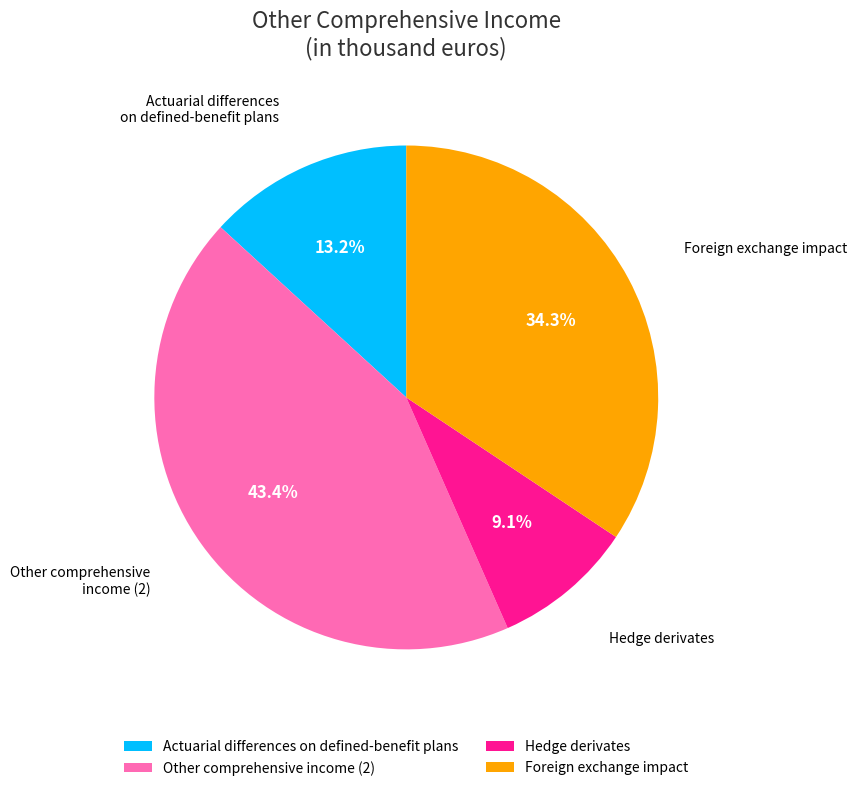

True or false: Hedge derivates accounts for 14% of the total.

False